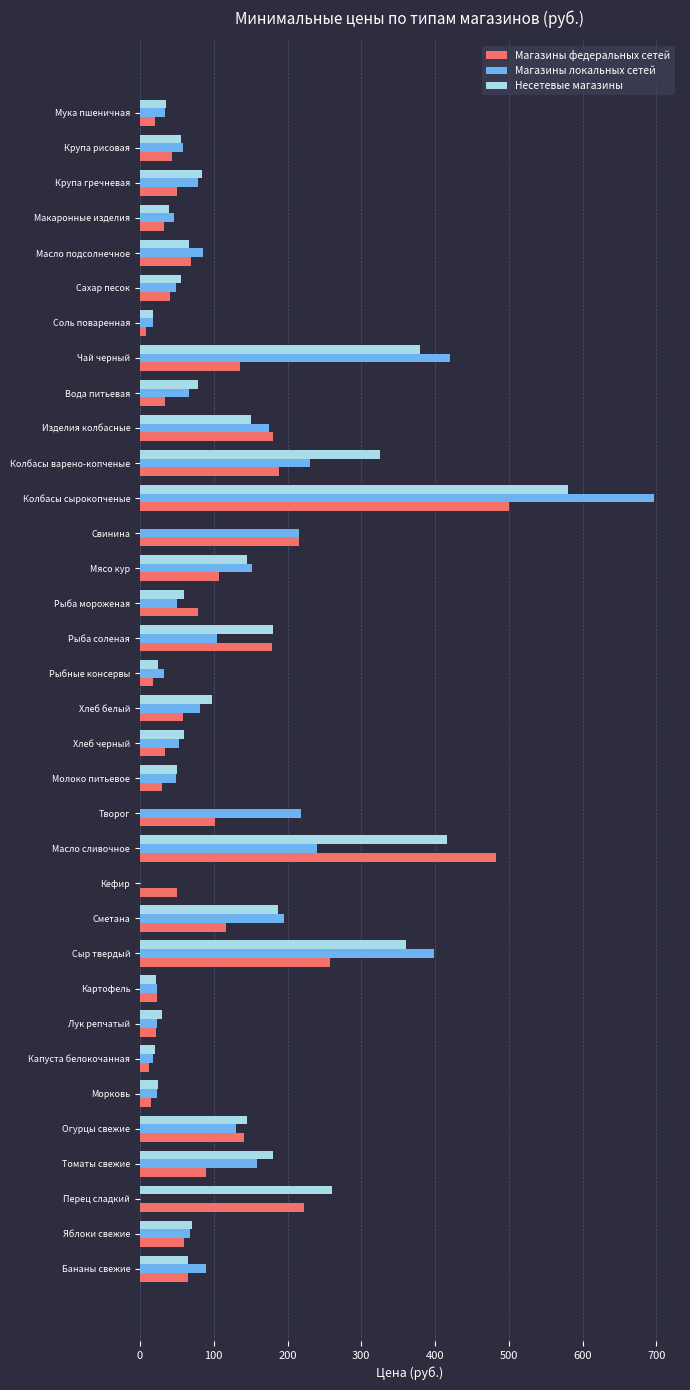

What is the sum of all Несетевые магазины values?

4266.5